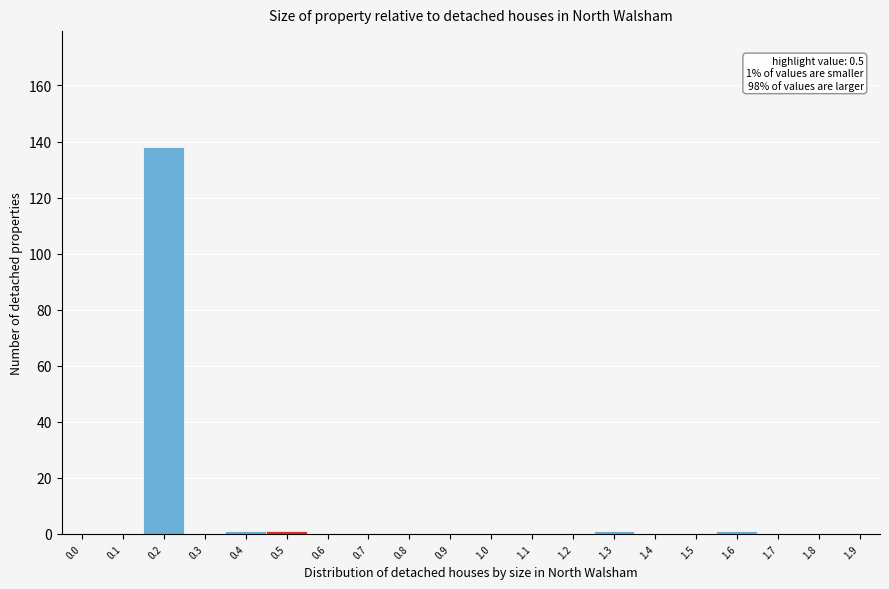

Reading right to left, extract all data points from this chart.

1.9=0	1.8=0	1.7=0	1.6=1	1.5=0	1.4=0	1.3=1	1.2=0	1.1=0	1.0=0	0.9=0	0.8=0	0.7=0	0.6=0	0.5=1	0.4=1	0.3=0	0.2=138	0.1=0	0.0=0